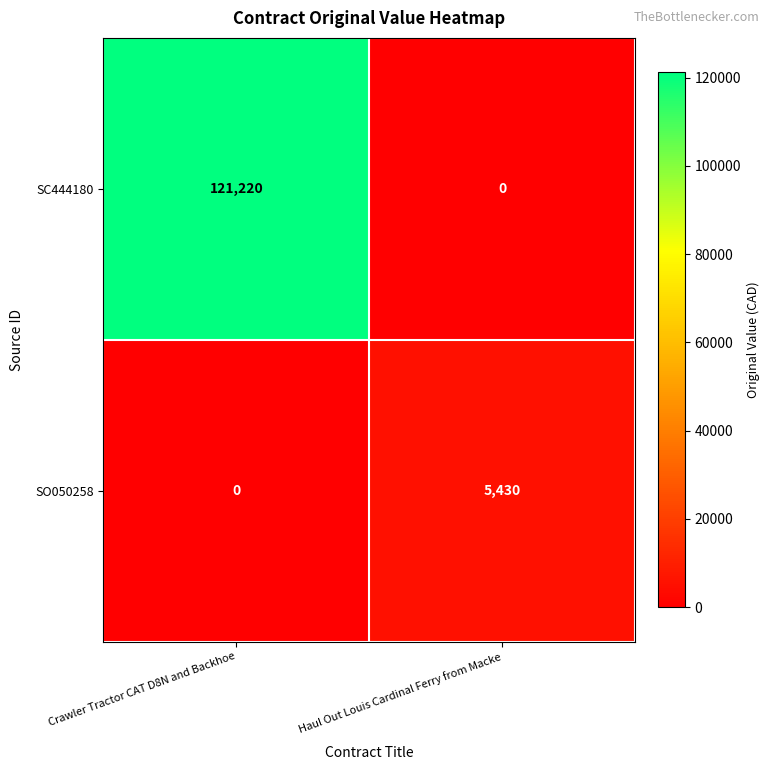

Reading left to right, extract all data points from this chart.

SC444180: 121220	0
SO050258: 0	5430